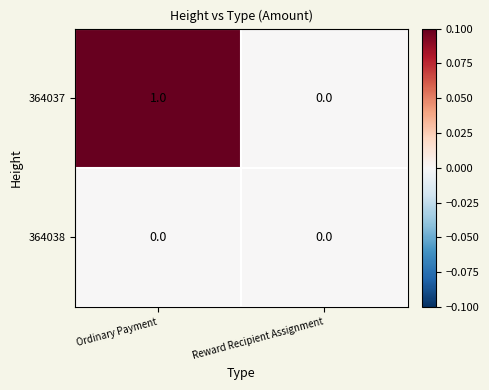

Rank the series at Ordinary Payment from lowest to highest value.

364038, 364037